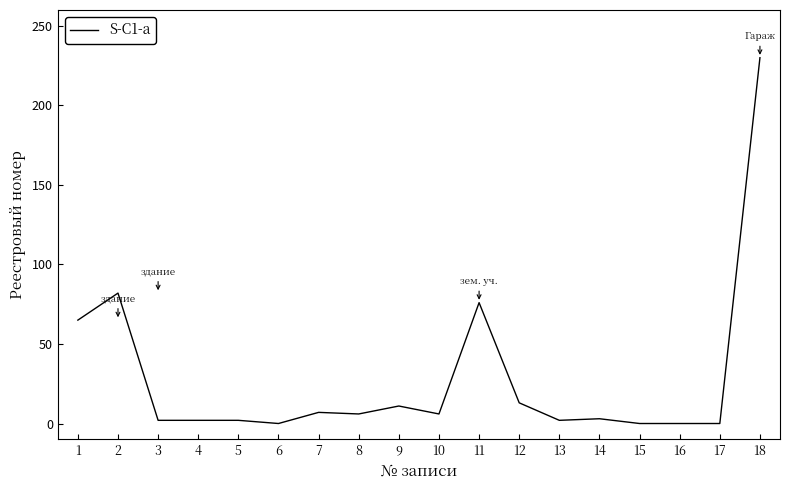

Where is the data nearest to the value 115?

2